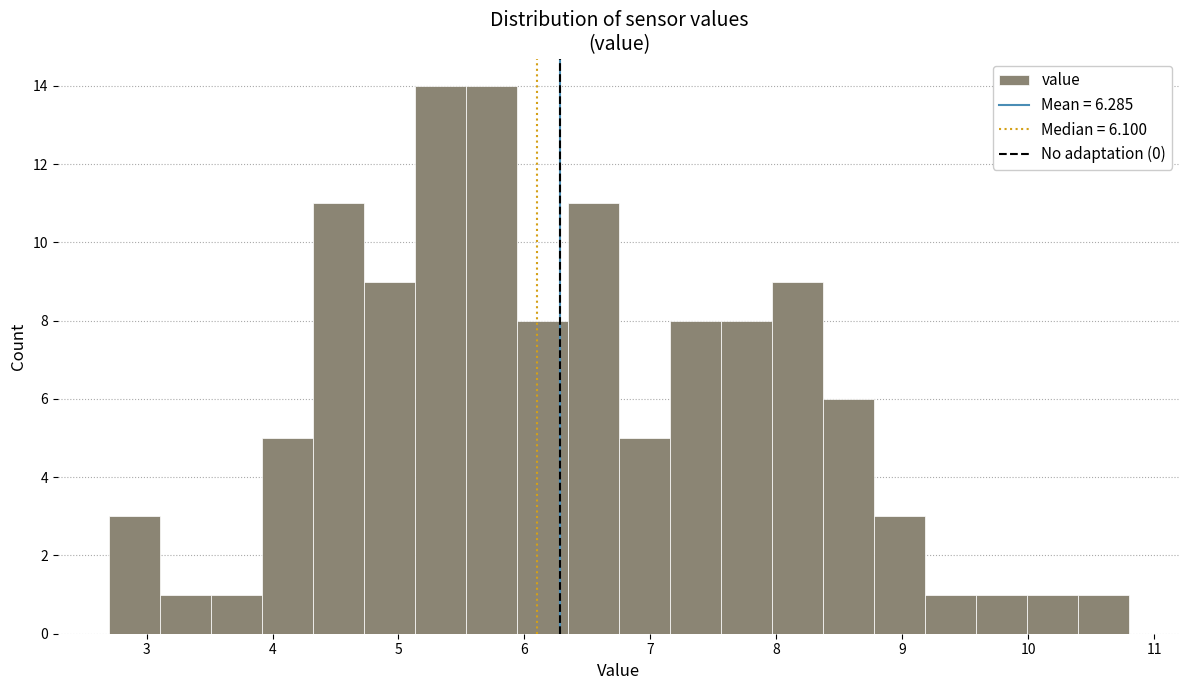

Reading left to right, list every bar in this chart as the range it spans on the x-axis followed by its height. Neither the bar edges nor the heights are printed on the chart, so give them approximately, as read against the axes.

2.7 to 3.1: 3
3.1 to 3.5: 1
3.5 to 3.9: 1
3.9 to 4.3: 5
4.3 to 4.7: 11
4.7 to 5.1: 9
5.1 to 5.5: 14
5.5 to 5.9: 14
5.9 to 6.3: 8
6.3 to 6.8: 11
6.8 to 7.2: 5
7.2 to 7.6: 8
7.6 to 8.0: 8
8.0 to 8.4: 9
8.4 to 8.8: 6
8.8 to 9.2: 3
9.2 to 9.6: 1
9.6 to 10.0: 1
10.0 to 10.4: 1
10.4 to 10.8: 1